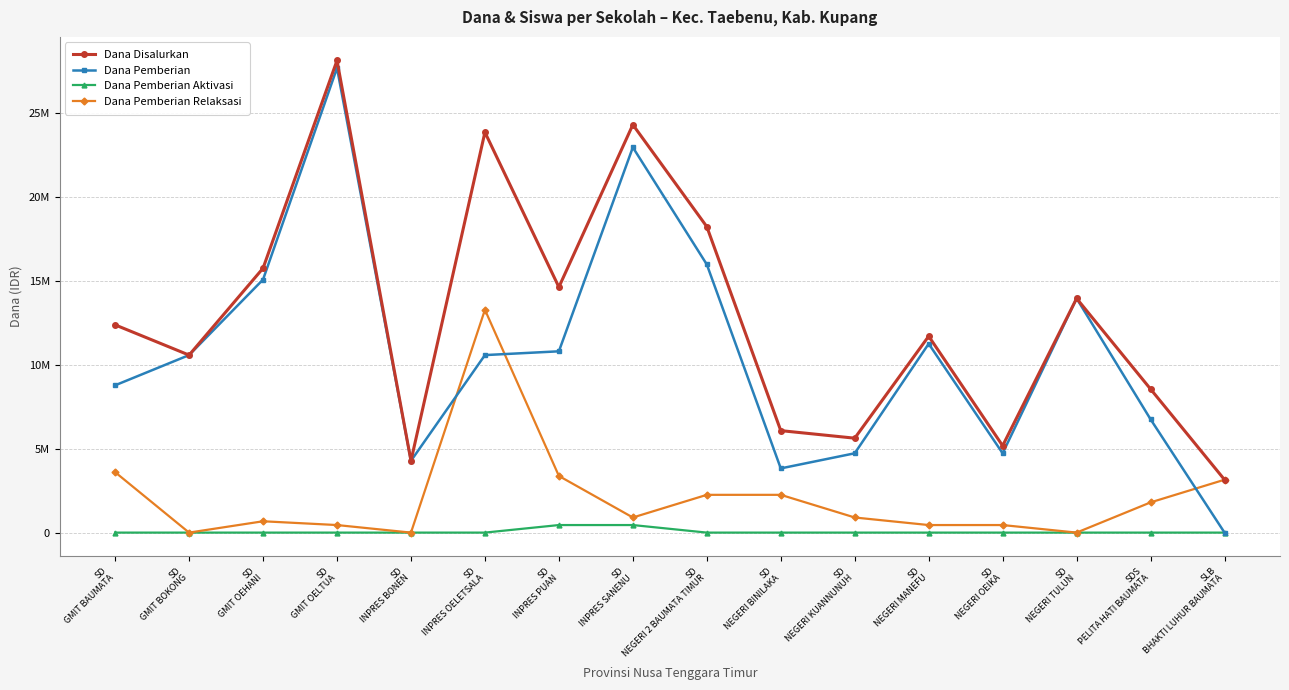

Between SD
GMIT BOKONG and SDS
PELITA HATI BAUMATA, which is larger?

SD
GMIT BOKONG